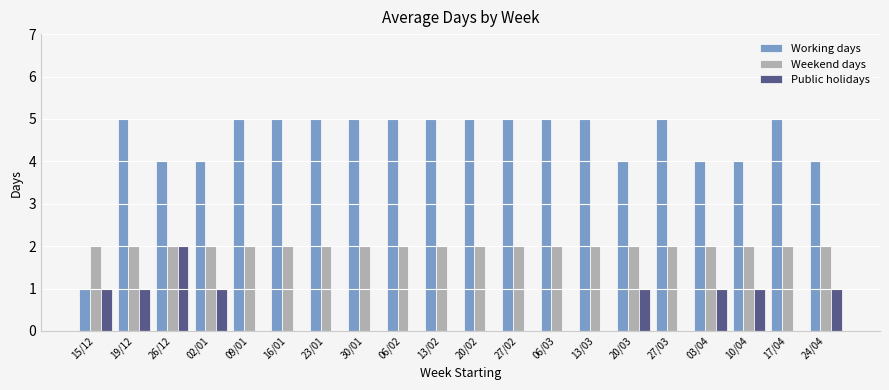

What is the maximum value for Public holidays?

2